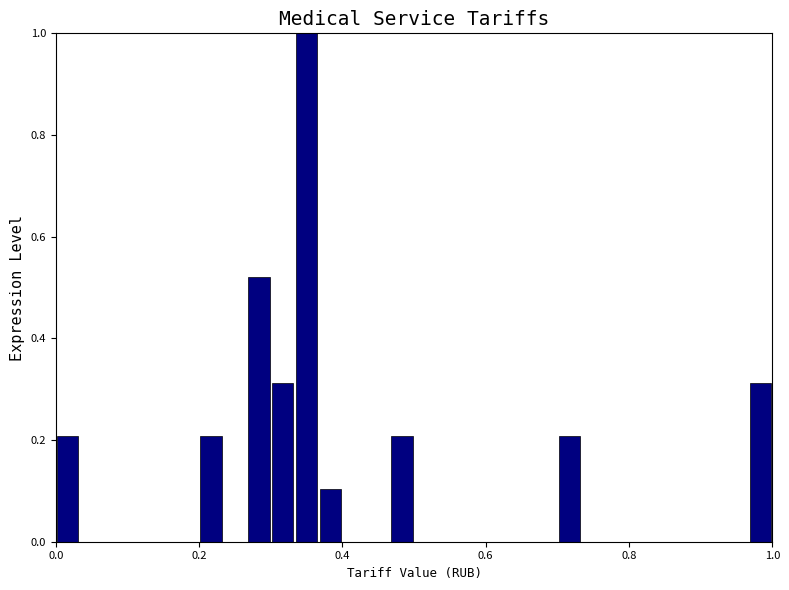

Around what value on the x-axis is the tallest bar? Give the approximate position of its centre, as read against the axis.

0.36